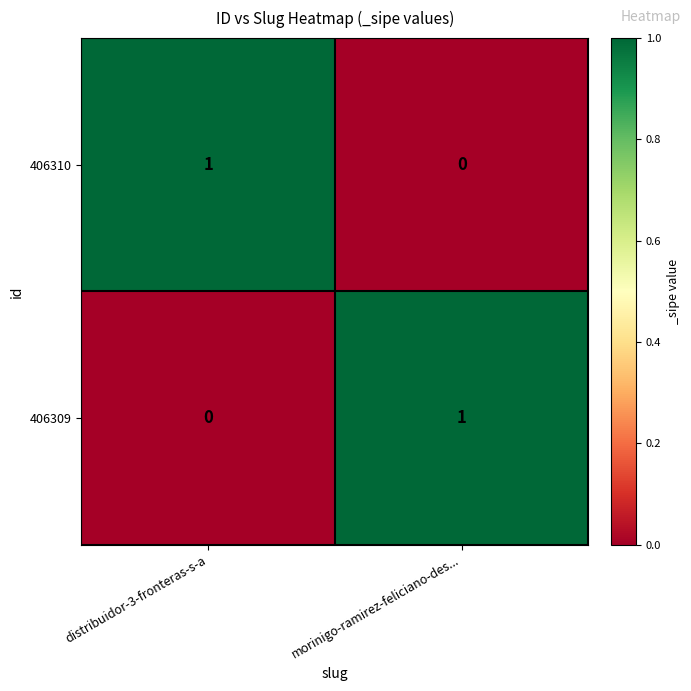

How many data points does each series have?

2